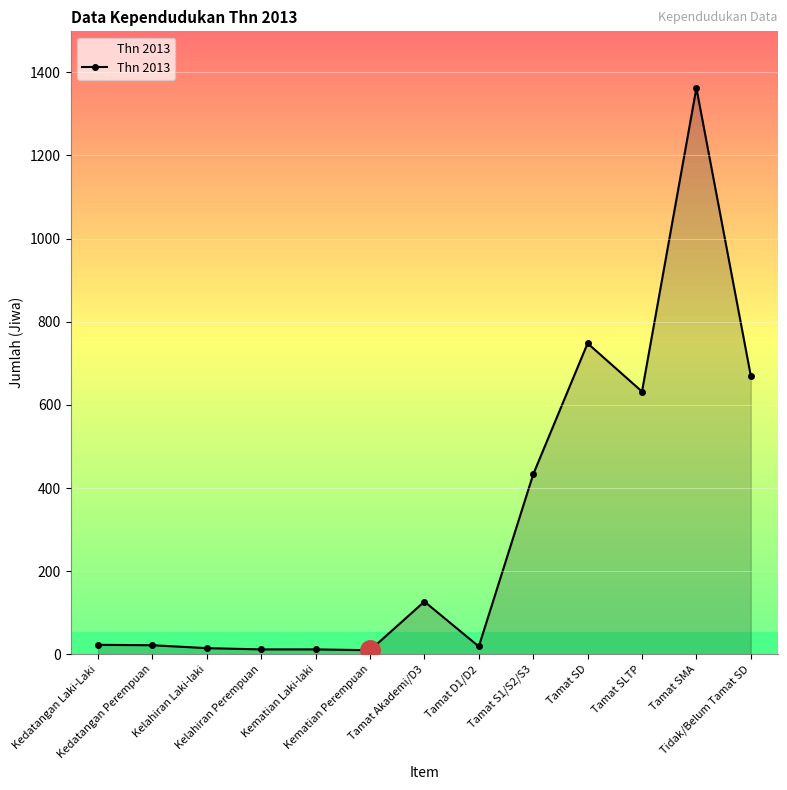

How many data points are less than 23?

6